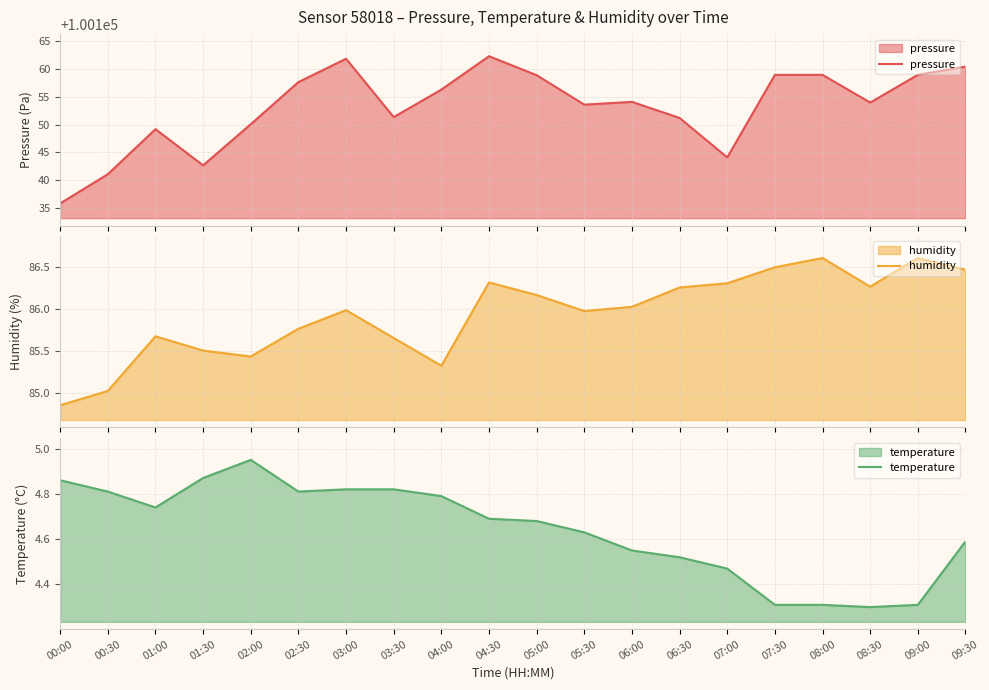

How many interior local peaks does the pressure series have?

4